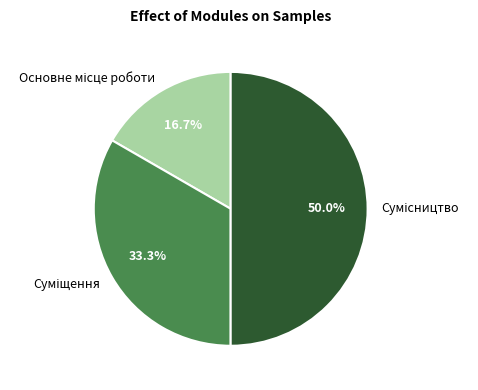

Which has a higher value, Сумісництво or Суміщення?

Сумісництво